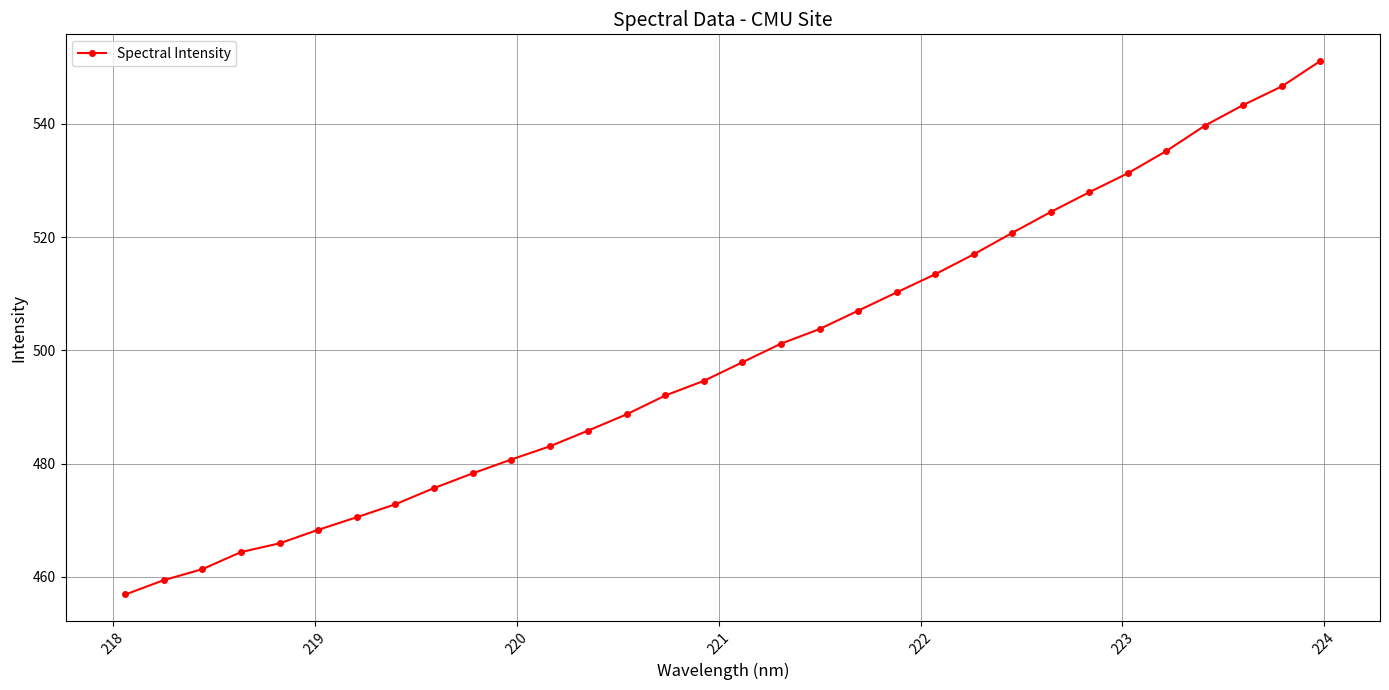

How many lines are shown in the chart?

1